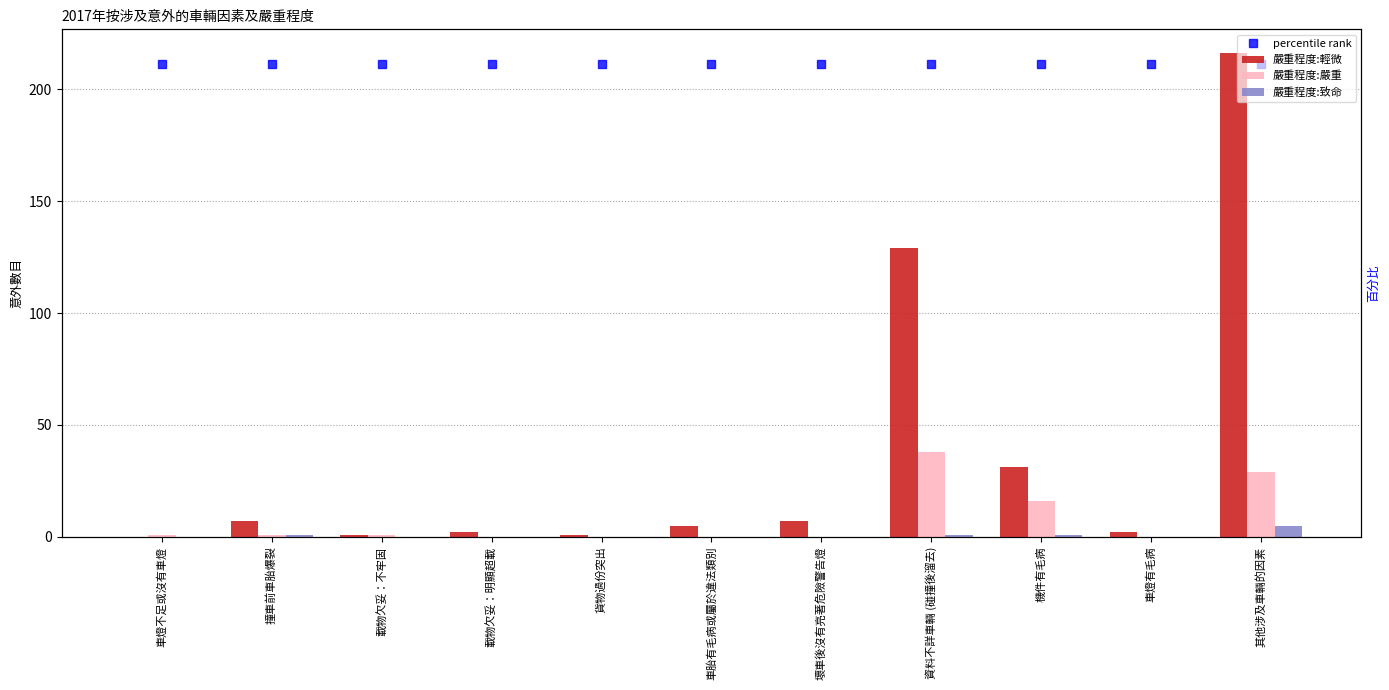

What position from the right is 載物欠妥：不牢固?

9